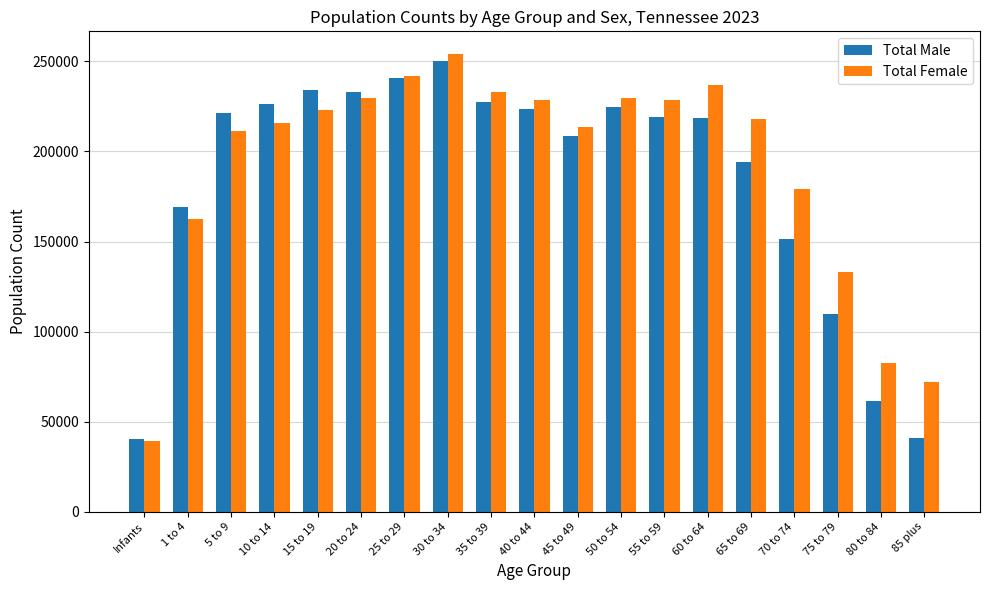

Is the value of Total Male at 40 to 44 greater than the value of Total Female at 10 to 14?

Yes